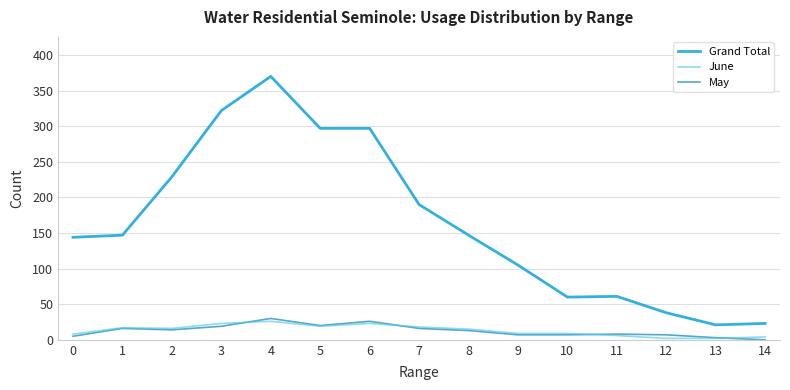

Which series has the largest total across all categories?

Grand Total